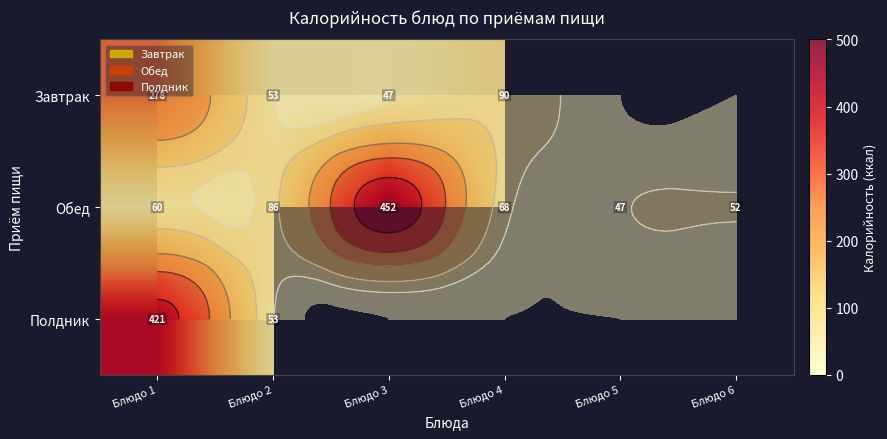

What is the maximum value shown in the chart?

452.0